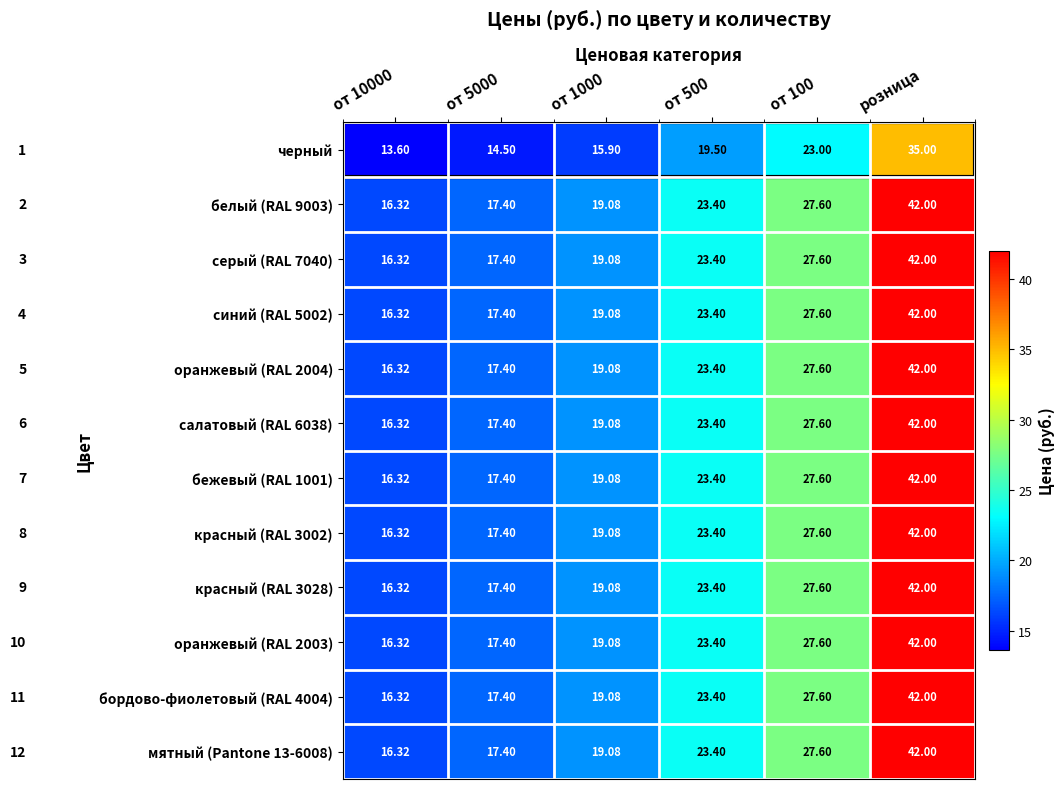

Is the value of оранжевый (RAL 2003) at от 1000 greater than the value of салатовый (RAL 6038) at от 10000?

Yes